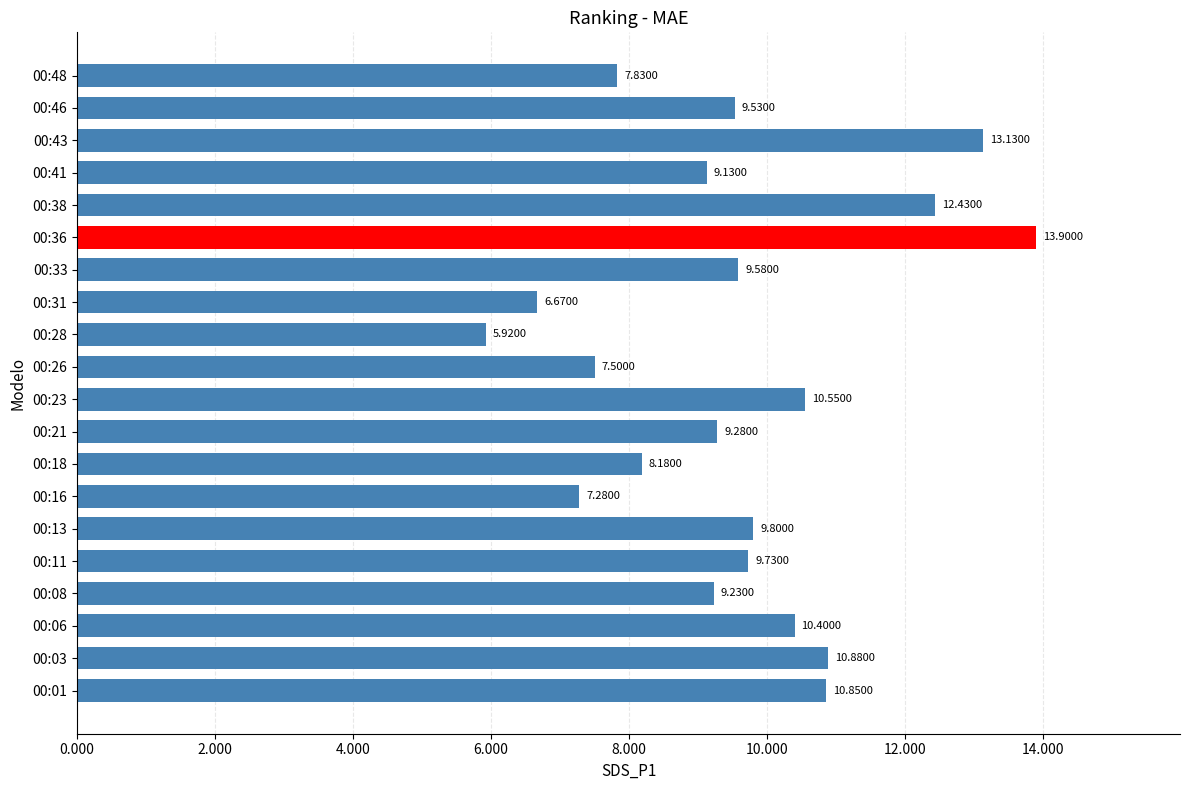

Rank the categories by value from lowest to highest.

00:28, 00:31, 00:16, 00:26, 00:48, 00:18, 00:41, 00:08, 00:21, 00:46, 00:33, 00:11, 00:13, 00:06, 00:23, 00:01, 00:03, 00:38, 00:43, 00:36